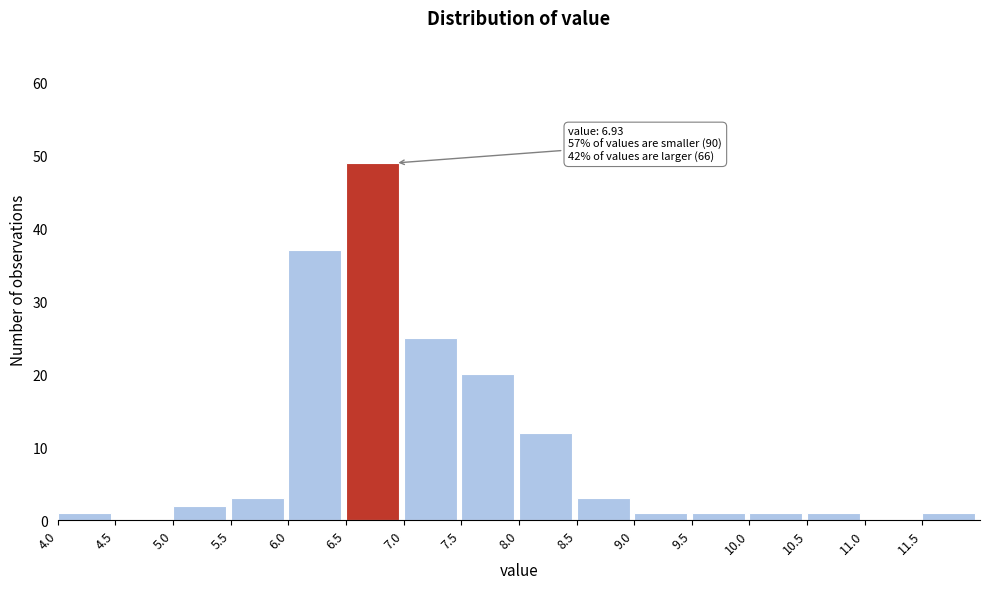

Which range on the x-axis has the tallest bar?

6.5 to 7.0